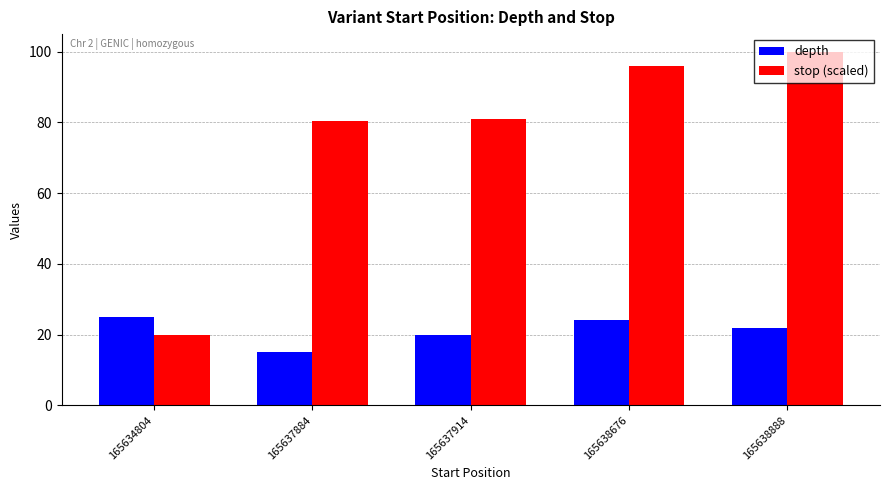

How many data points does each series have?

5